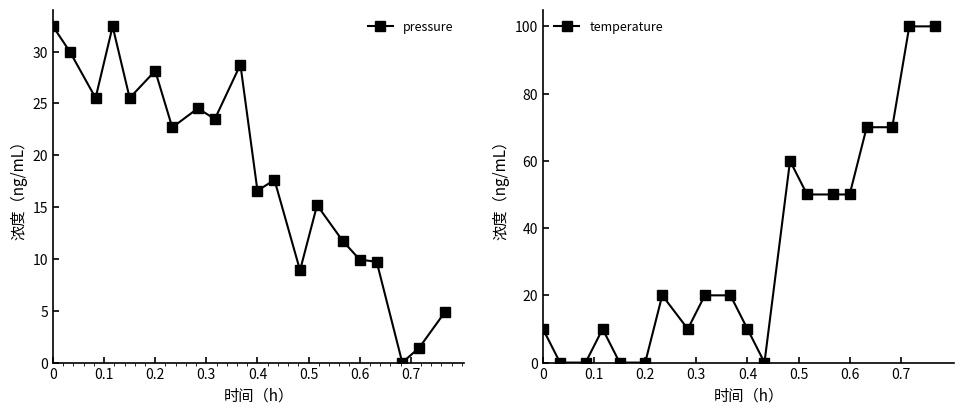

What is the highest value of the temperature series?

100.0